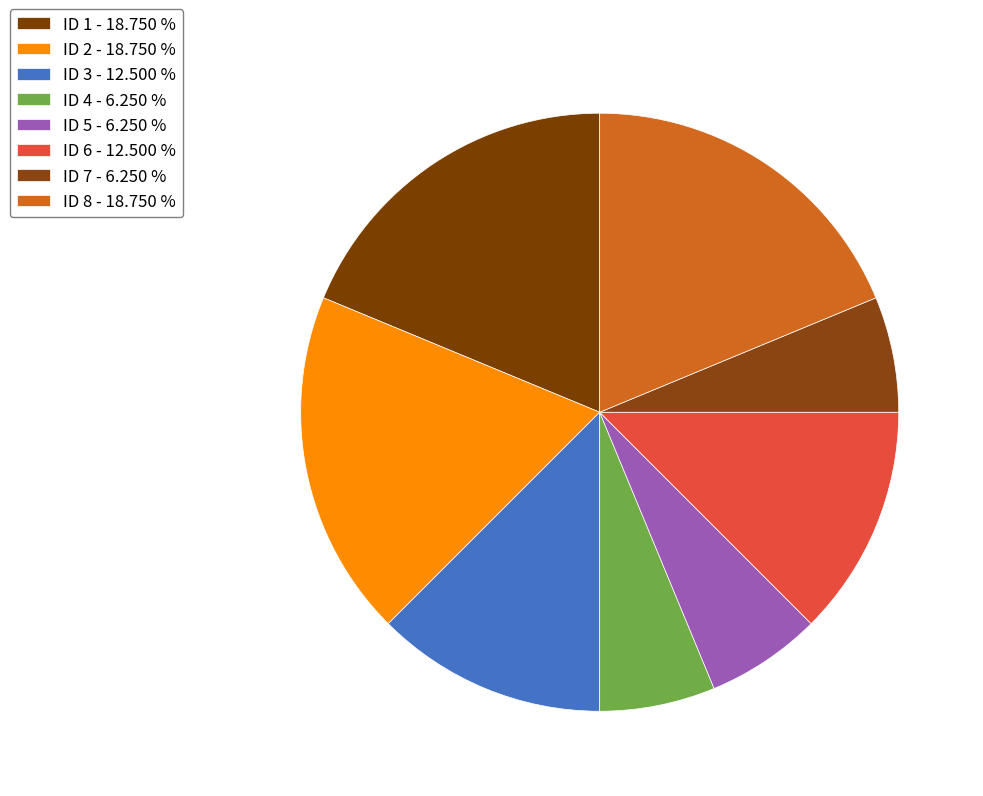

Is there any slice that represents more than half of the pie?

No